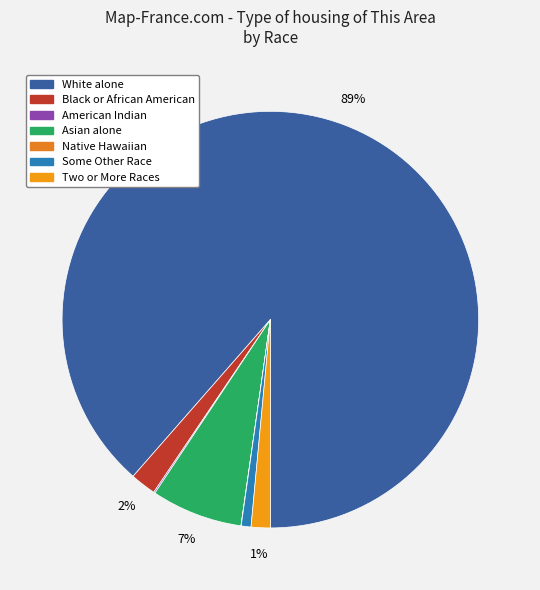

Rank the categories by value from lowest to highest.

Native Hawaiian and Other Pacific Islander, American Indian and Alaska Native, Some Other Race alone, Two or More Races, Black or African American alone, Asian alone, White alone